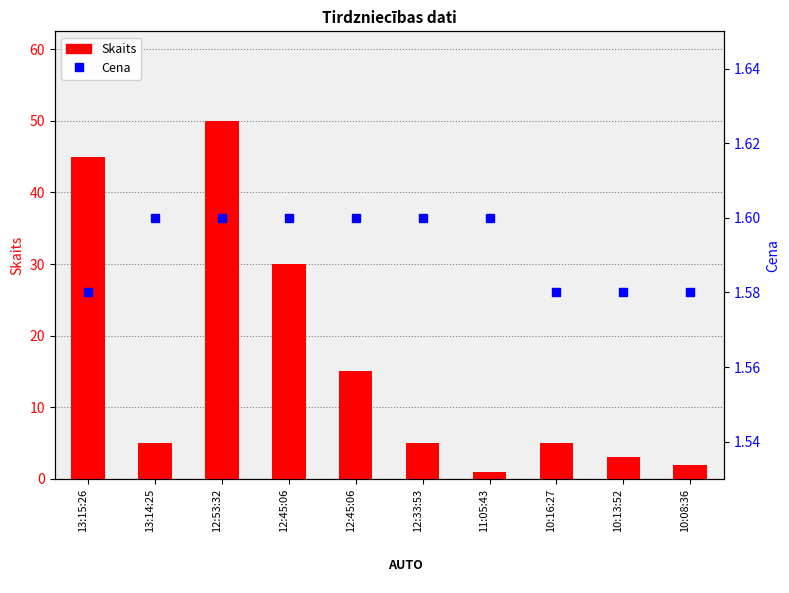

The Skaits series shows 2.0 at 10:08:36. True or false?

True